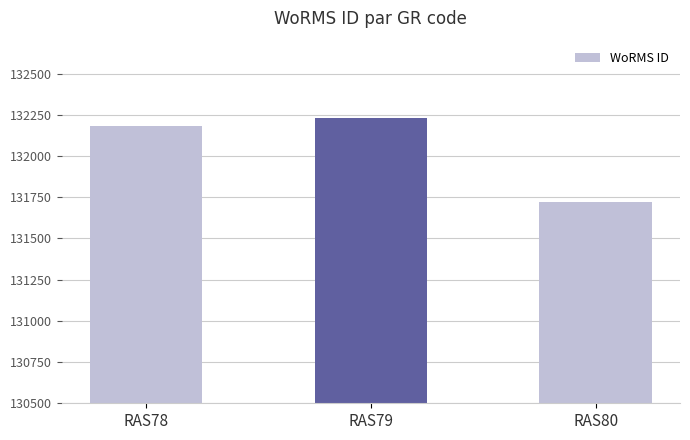

How many categories are shown in the chart?

3